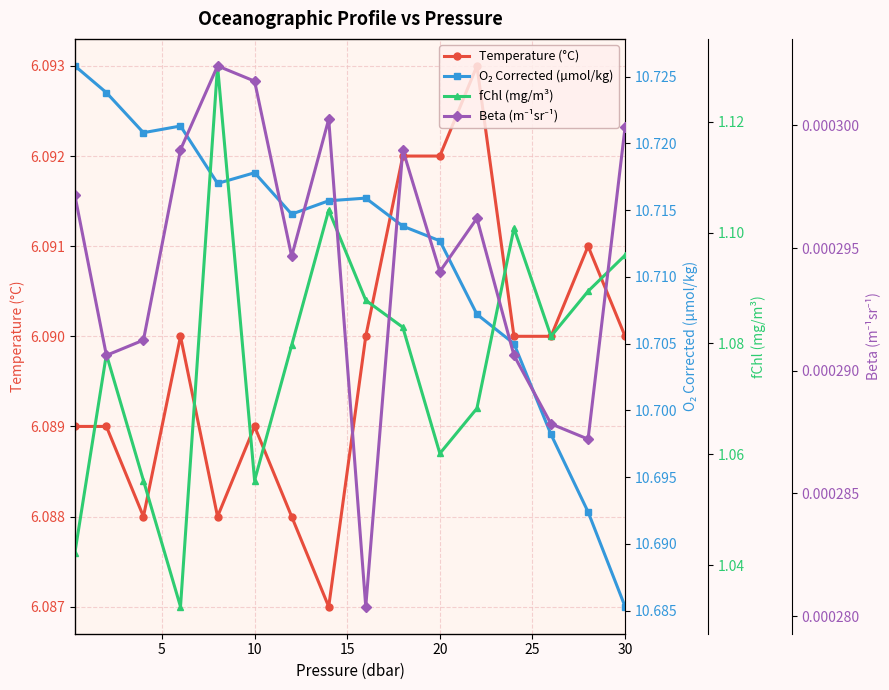

In O₂ Corrected (µmol/kg), how many points are higher than both neighbors (excluding endpoints)?

3